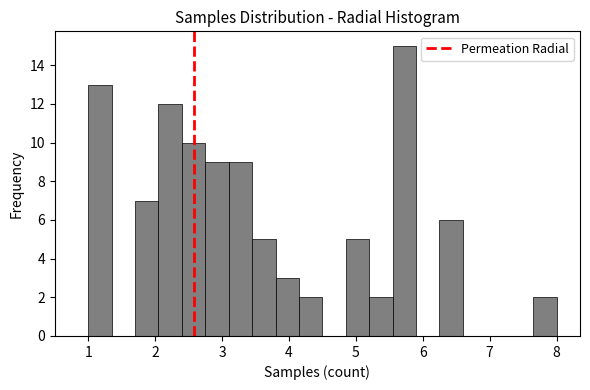

Read against the x-axis, roughly where is the centre of the tallest bar?

5.7